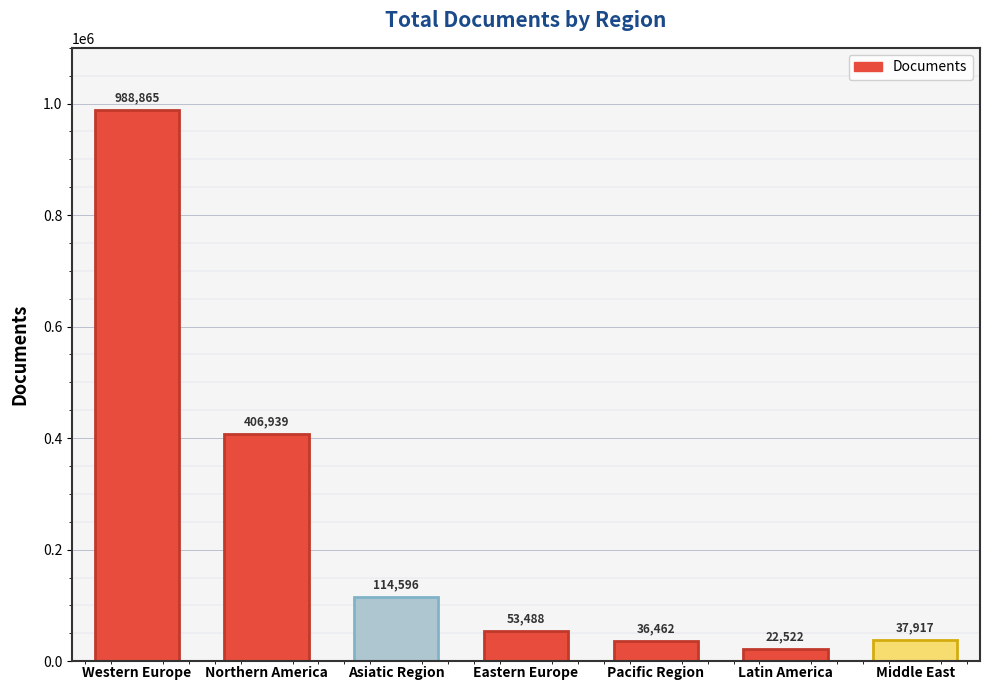

True or false: the data shows 988865 at Western Europe.

True